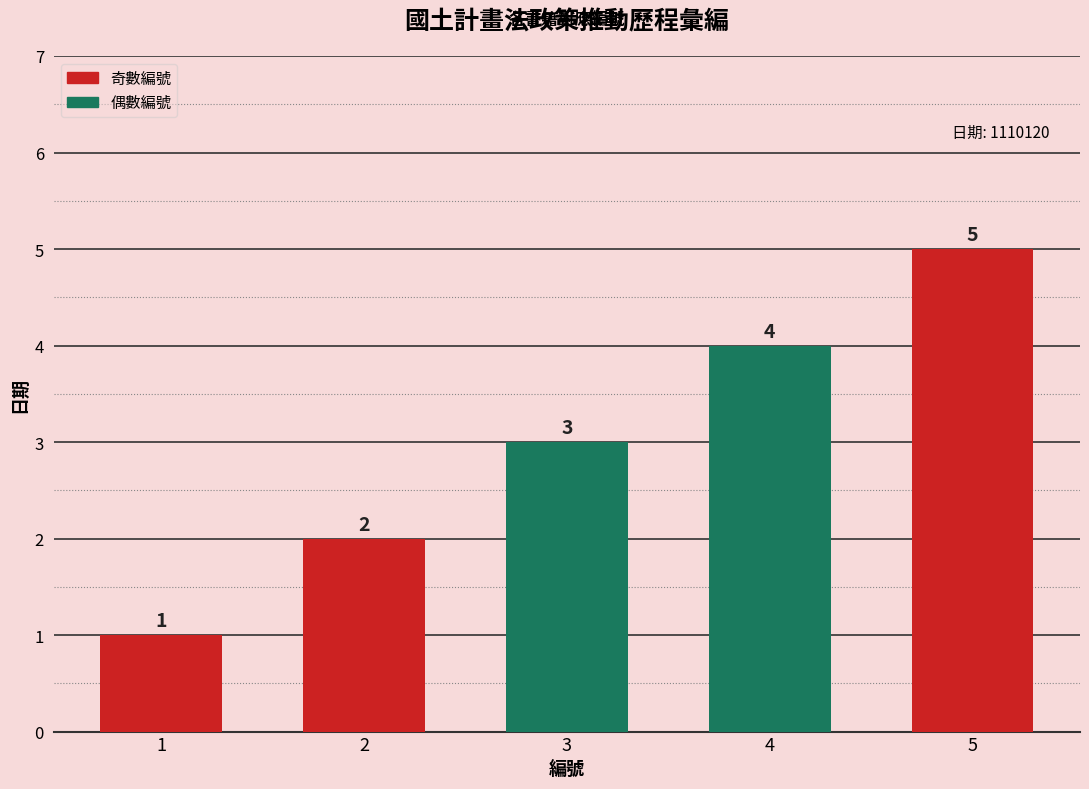

The value at 2 is 2. True or false?

True